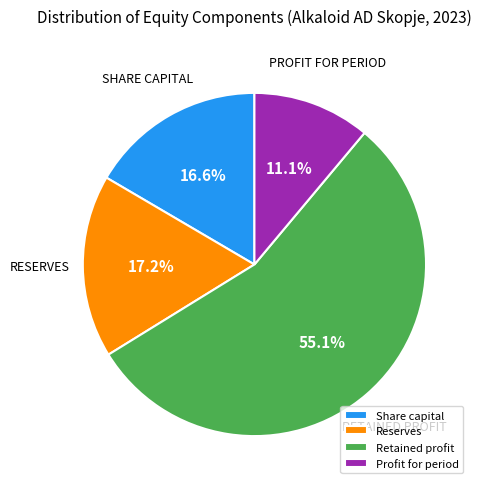

Which has a higher value, Retained profit or Reserves?

Retained profit